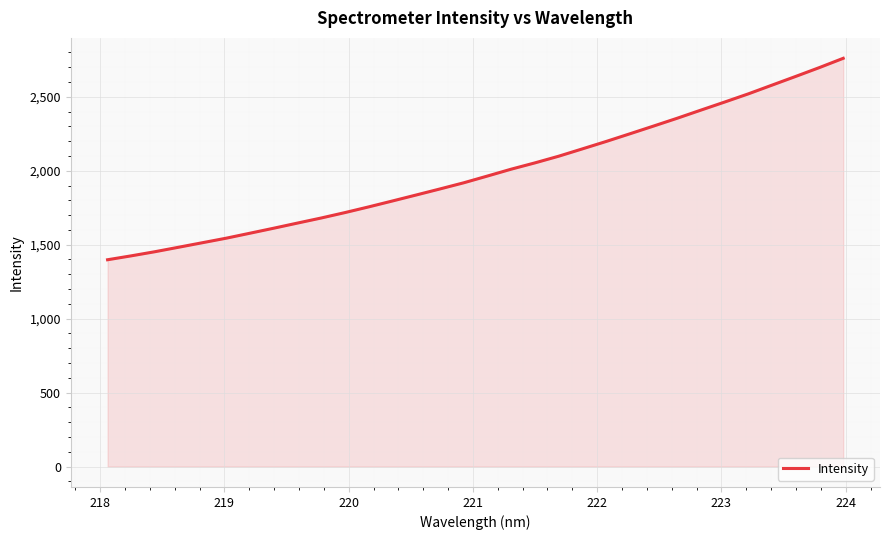

What is the greatest value displayed?

2760.0